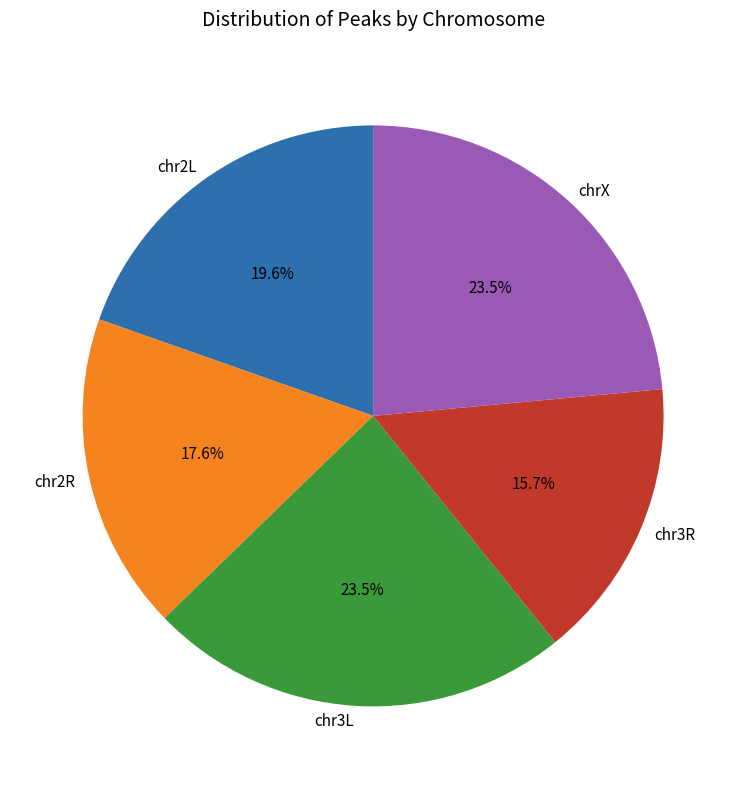

Which category has the smallest portion of the pie?

chr3R